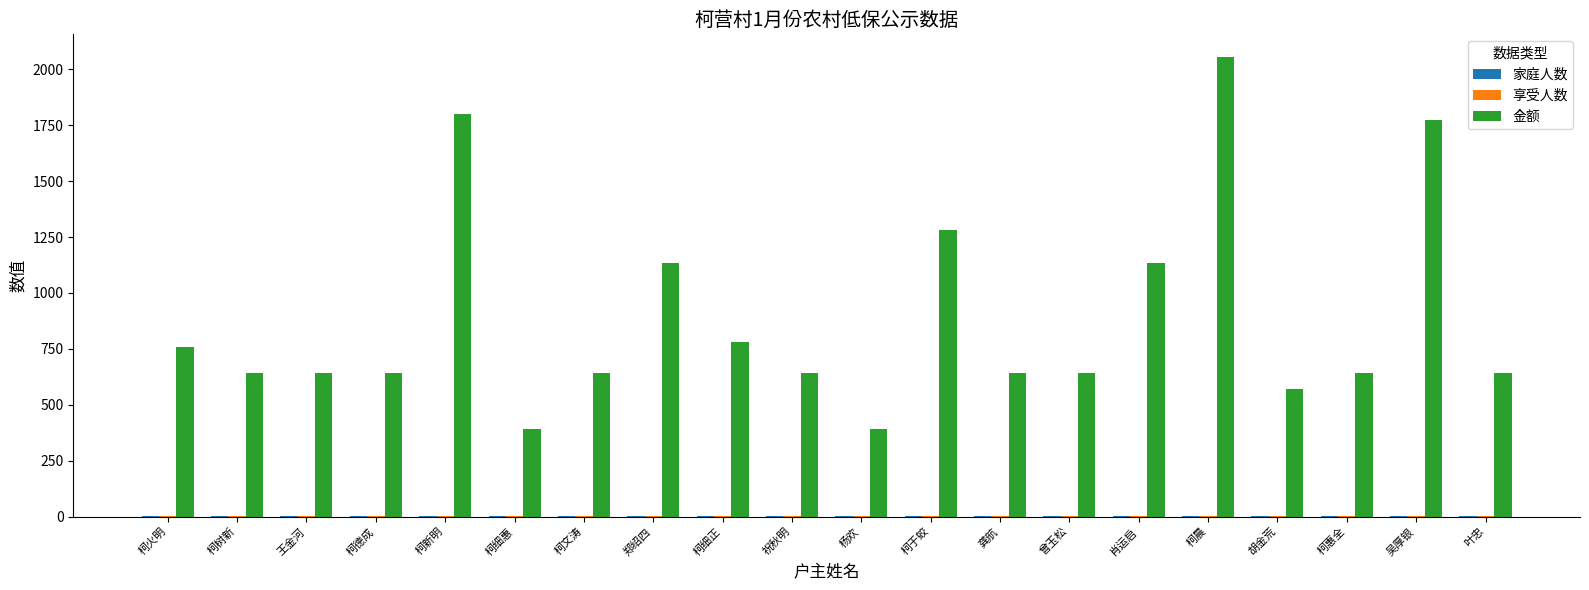

What is the maximum value shown in the chart?

2054